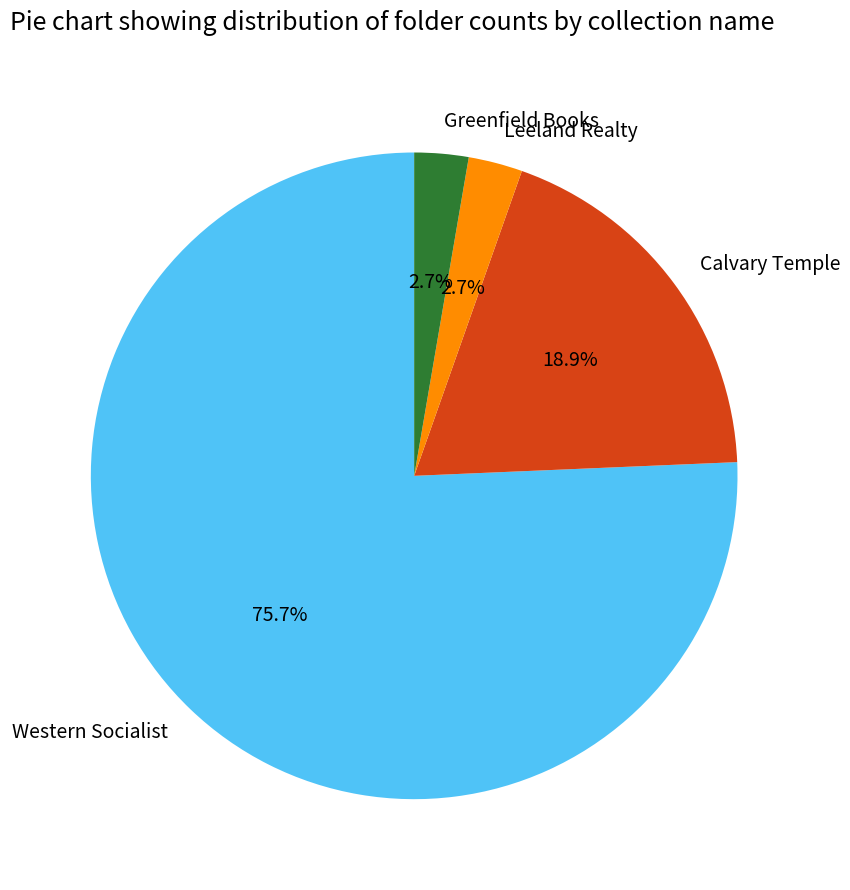

Count the number of slices in the pie.

4